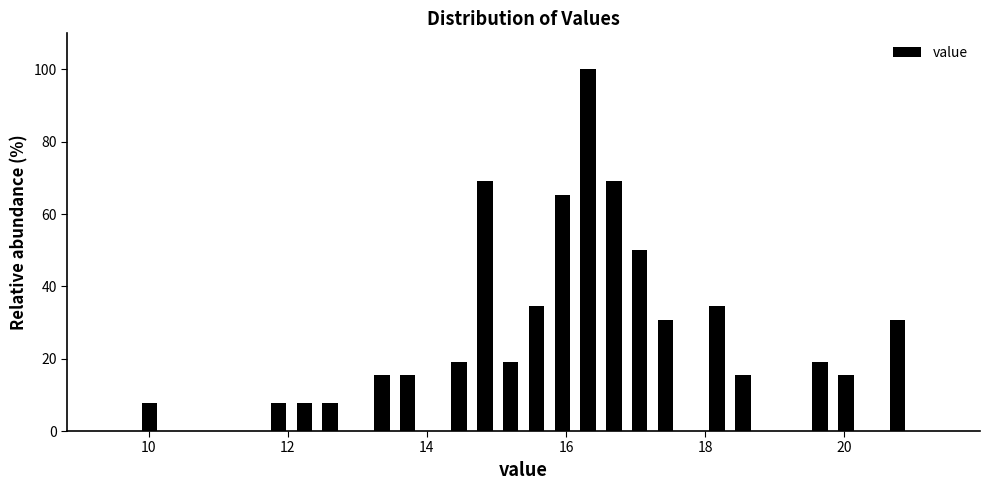

Around what value on the x-axis is the tallest bar? Give the approximate position of its centre, as read against the axis.

16.4